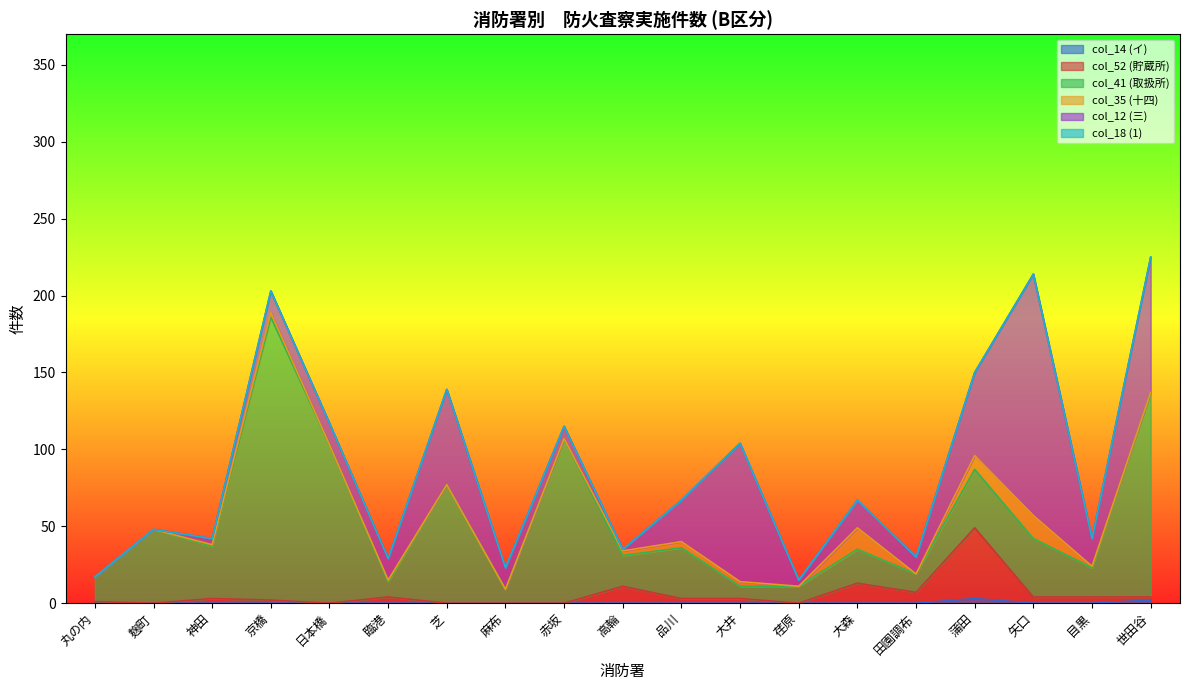

Reading left to right, extract all data points from this chart.

col_14 (イ): 丸の内=0	麹町=0	神田=0	京橋=0	日本橋=0	臨港=0	芝=0	麻布=0	赤坂=0	高輪=0	品川=0	大井=0	荏原=0	大森=0	田園調布=0	蒲田=3	矢口=0	目黒=0	世田谷=2
col_52 (貯蔵所): 丸の内=1	麹町=0	神田=3	京橋=2	日本橋=0	臨港=4	芝=0	麻布=0	赤坂=0	高輪=11	品川=3	大井=3	荏原=0	大森=13	田園調布=7	蒲田=46	矢口=4	目黒=4	世田谷=2
col_41 (取扱所): 丸の内=16	麹町=48	神田=34	京橋=184	日本橋=103	臨港=10	芝=77	麻布=9	赤坂=107	高輪=20	品川=33	大井=8	荏原=11	大森=22	田園調布=12	蒲田=38	矢口=38	目黒=19	世田谷=133
col_35 (十四): 丸の内=0	麹町=0	神田=1	京橋=3	日本橋=0	臨港=1	芝=0	麻布=0	赤坂=0	高輪=3	品川=4	大井=3	荏原=0	大森=14	田園調布=0	蒲田=9	矢口=15	目黒=1	世田谷=0
col_12 (三): 丸の内=0	麹町=0	神田=4	京橋=14	日本橋=14	臨港=14	芝=62	麻布=14	赤坂=8	高輪=1	品川=27	大井=90	荏原=4	大森=18	田園調布=11	蒲田=54	矢口=157	目黒=18	世田谷=88
col_18 (1): 丸の内=0	麹町=0	神田=0	京橋=0	日本橋=0	臨港=0	芝=0	麻布=0	赤坂=0	高輪=0	品川=0	大井=0	荏原=0	大森=0	田園調布=0	蒲田=0	矢口=0	目黒=0	世田谷=0